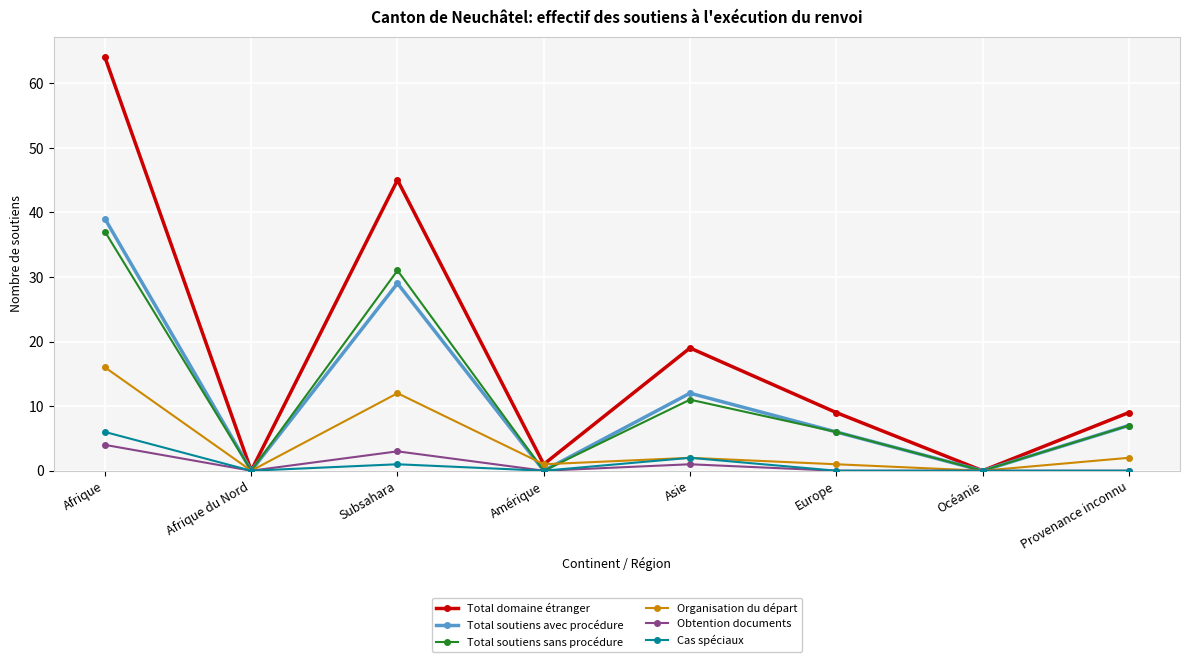

Where is Organisation du départ nearest to the value 8?

Subsahara